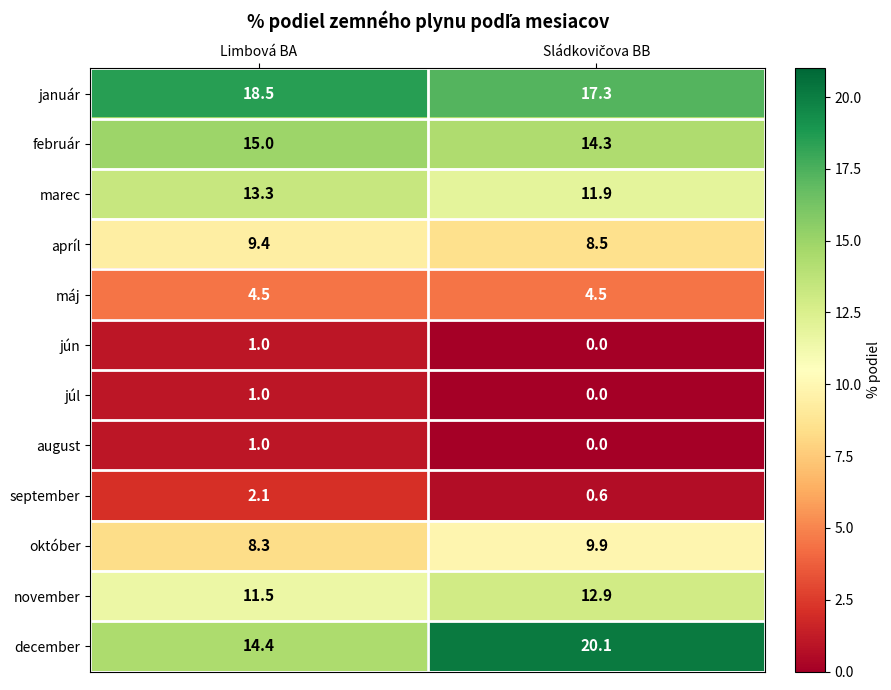

Is it true that február equals 15.0 at Limbová BA?

True